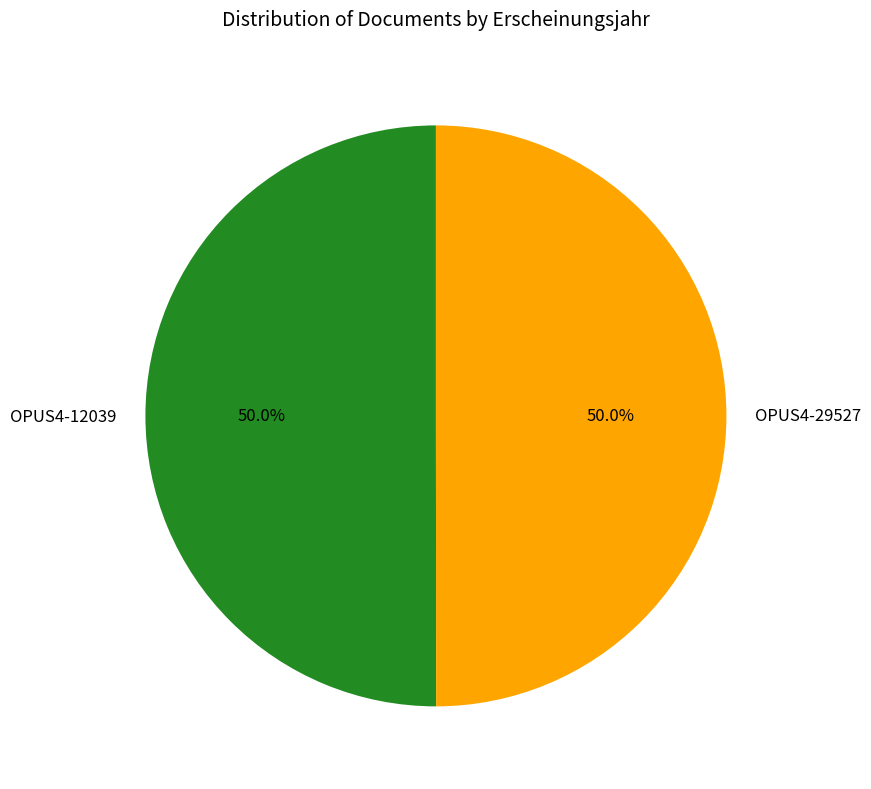

How much of the chart is everything except OPUS4-12039?

50.0%